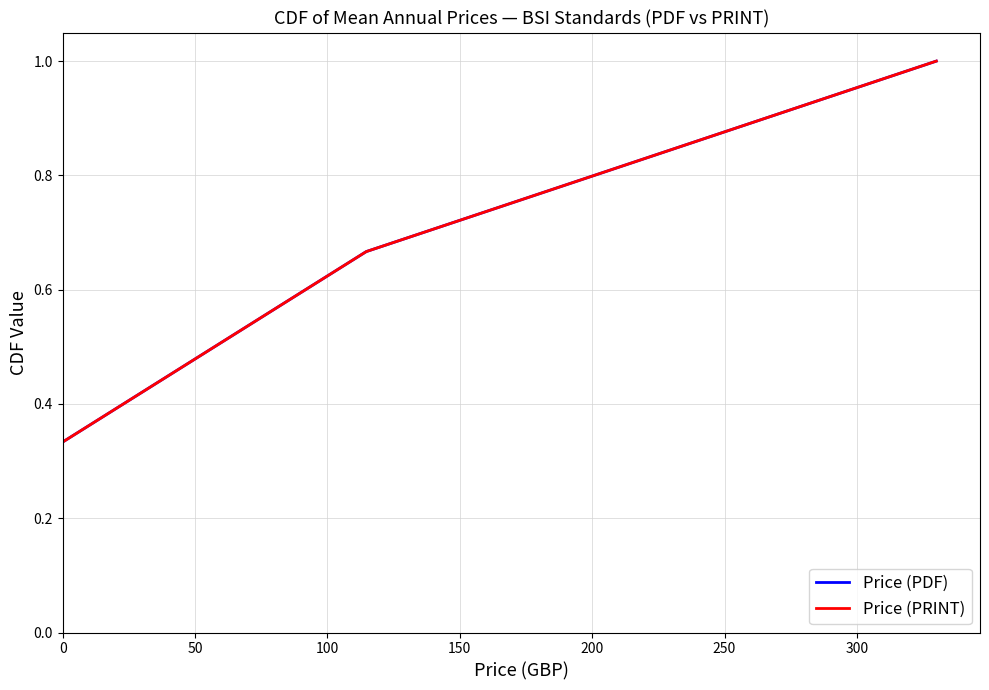

Is this an area chart (filled region under the line)?

No